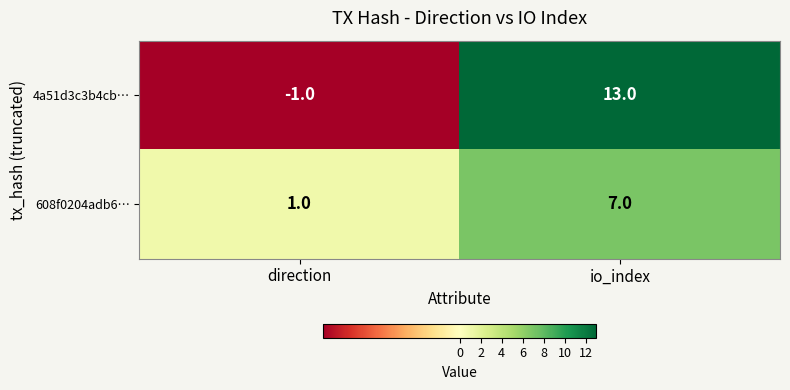

At which category is the sum across all series the highest?

io_index